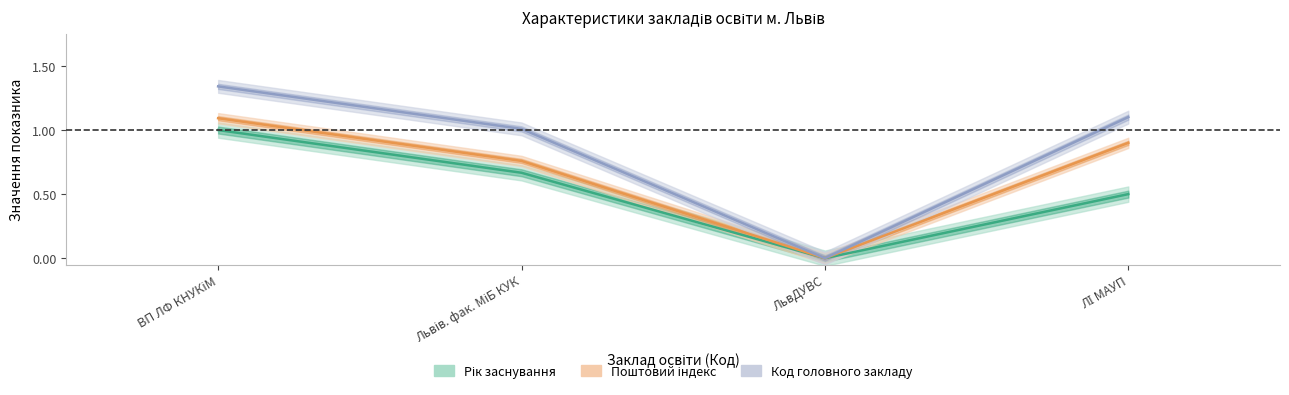

Reading left to right, list all the values displayed in this chart.

Рік заснування: ВП ЛФ КНУКіМ=1.0	Львів. фак. МіБ КУК=0.7	ЛьвДУВС=0.0	ЛІ МАУП=0.5
Поштовий індекс: ВП ЛФ КНУКіМ=1.1	Львів. фак. МіБ КУК=0.8	ЛьвДУВС=0.0	ЛІ МАУП=0.9
Код головного закладу: ВП ЛФ КНУКіМ=1.3	Львів. фак. МіБ КУК=1.0	ЛьвДУВС=0.0	ЛІ МАУП=1.1